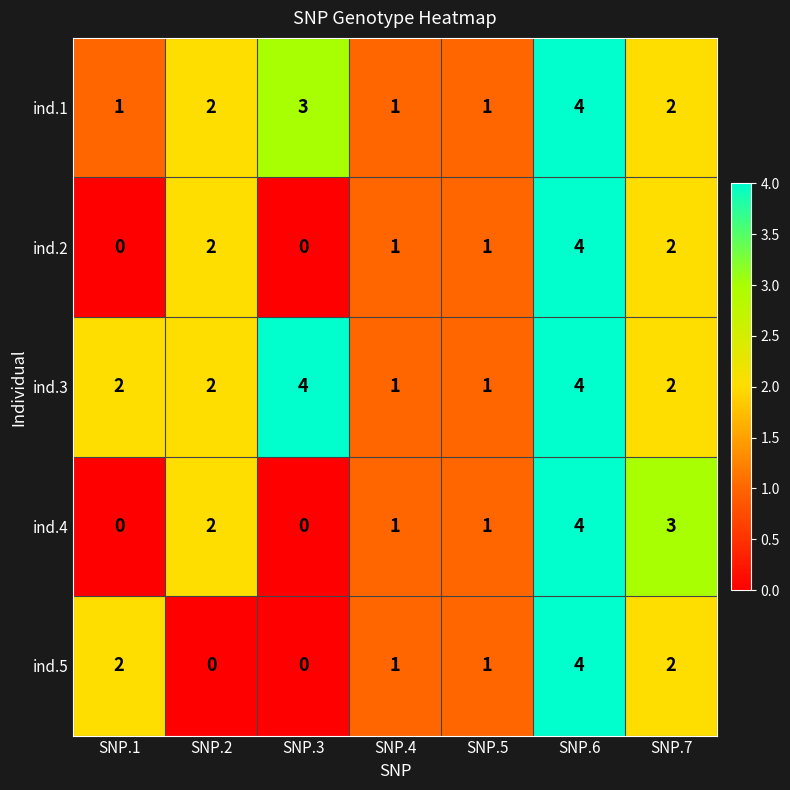

Is it true that ind.1 equals 0 at SNP.4?

False